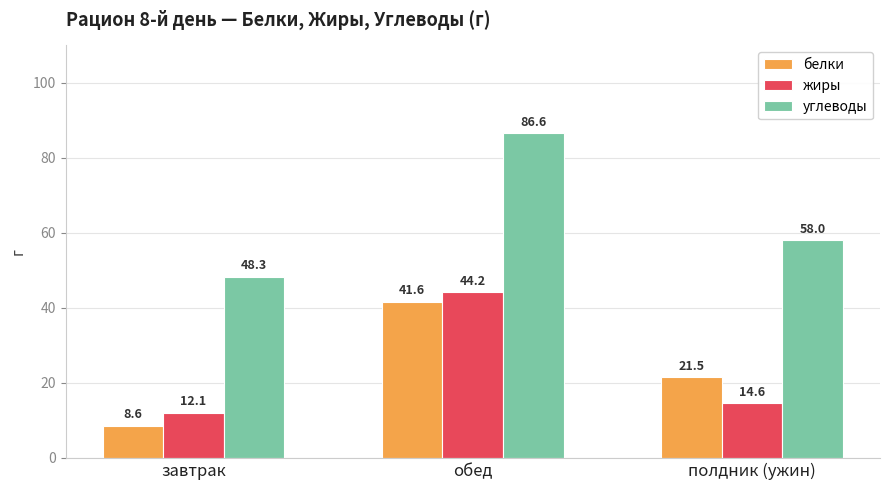

What is the label of the 2nd bar from the right?

обед